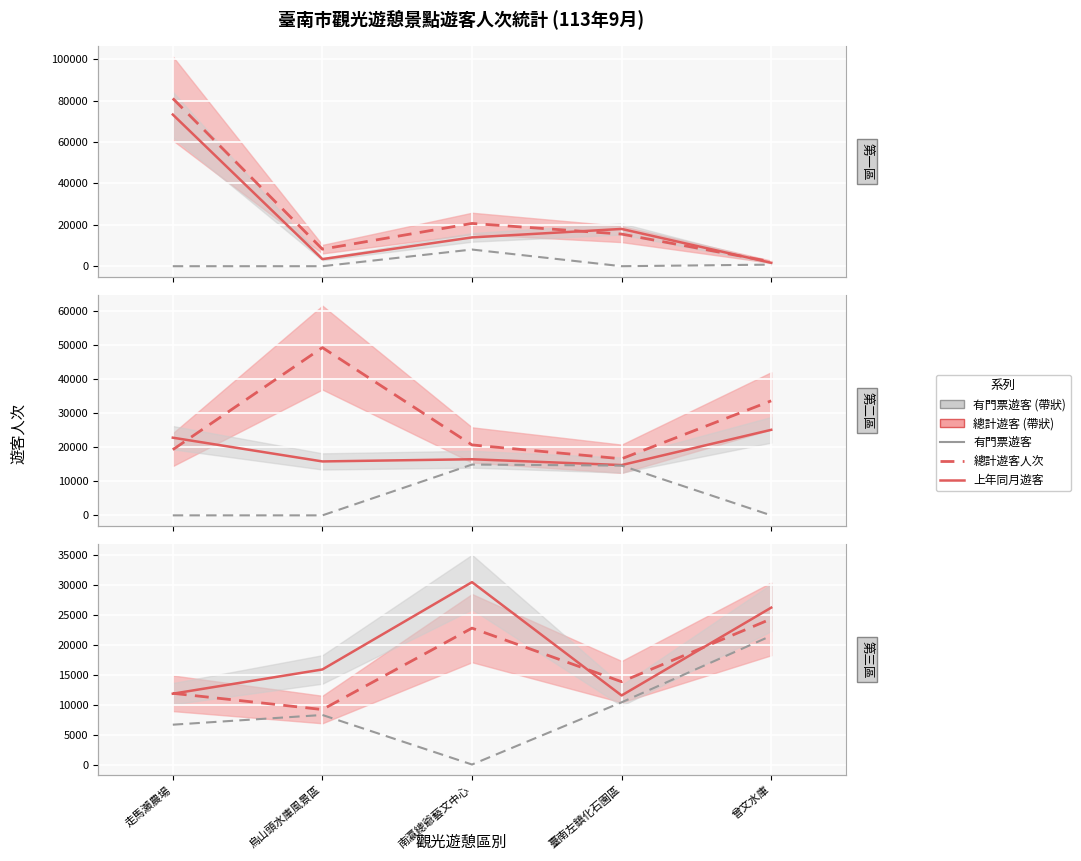

The value of 上年同月遊客 at 曾文水庫 is 36702. True or false?

False